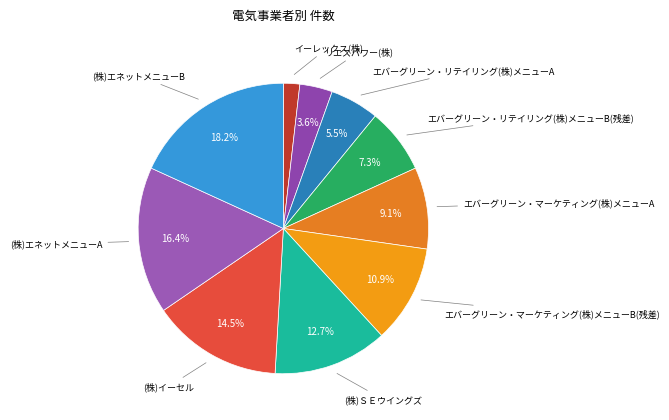

How many segments does this pie chart have?

10